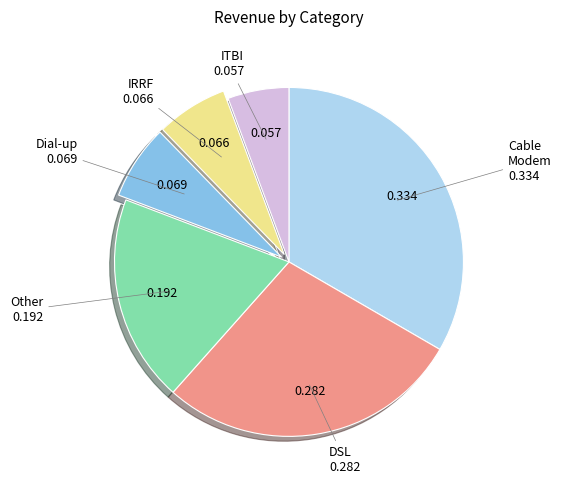

How many slices are in this pie chart?

6